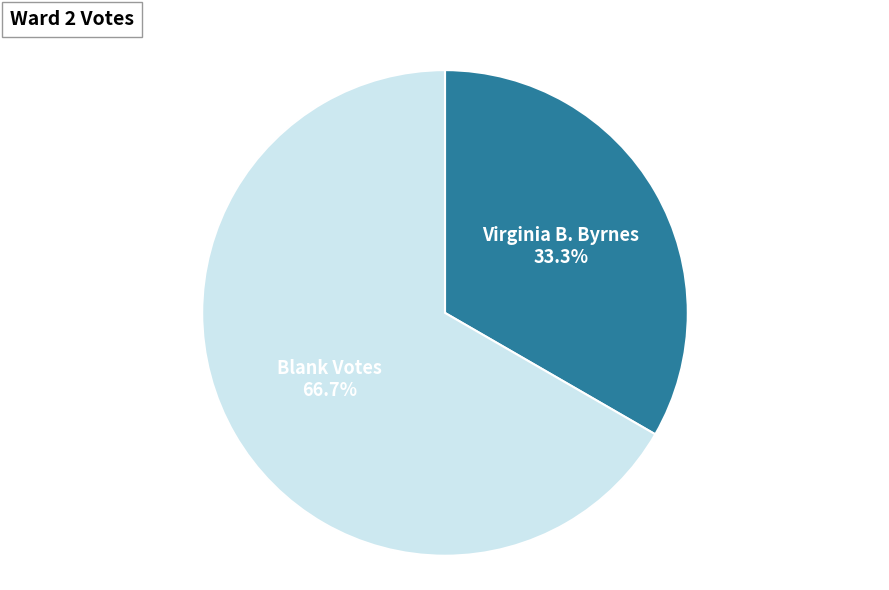

Which slice represents more than half of the pie?

Blank Votes